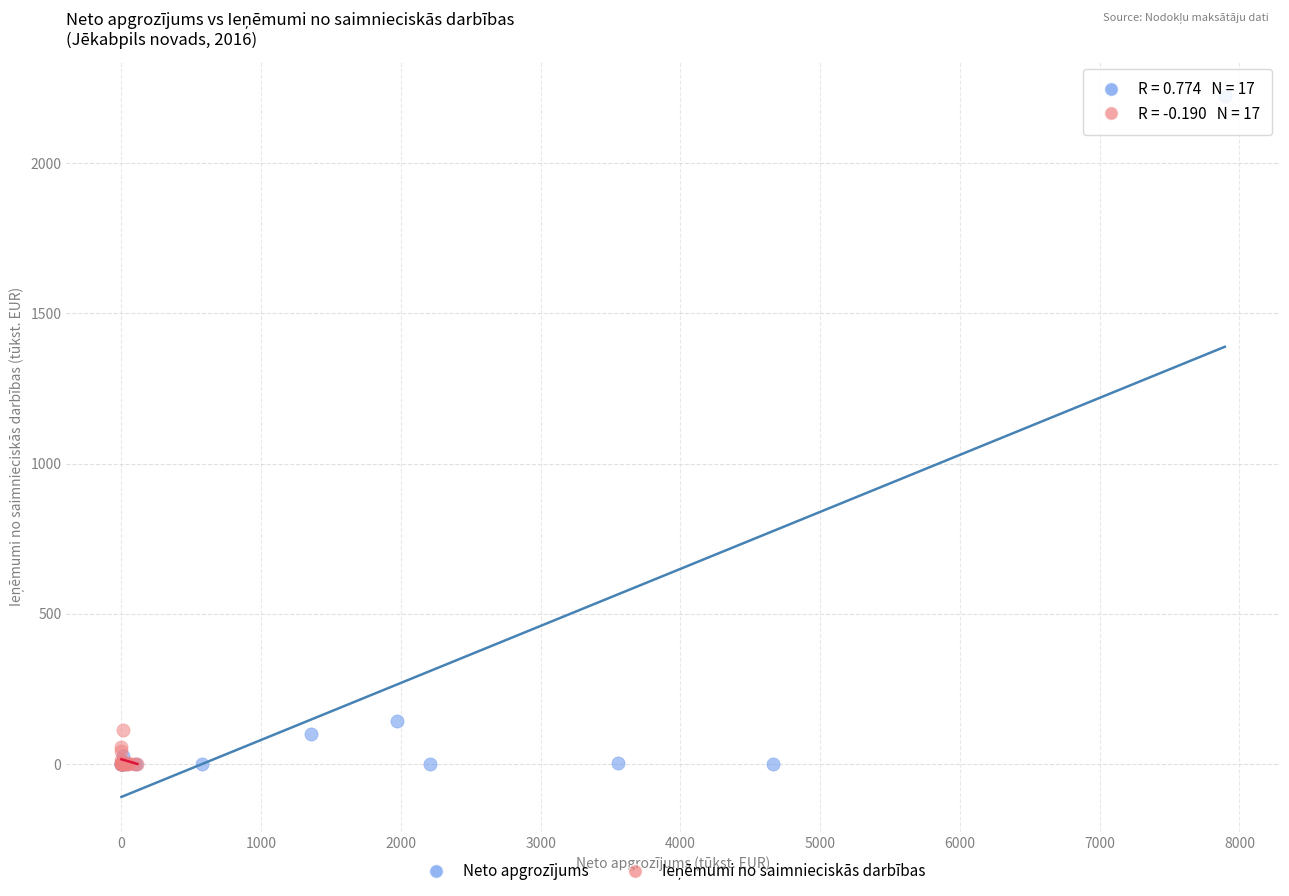

Which series contains the highest Y value?

Neto apgrozījums